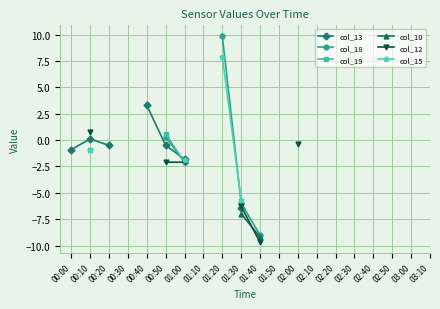

How many negative values does the col_19 series have?

2